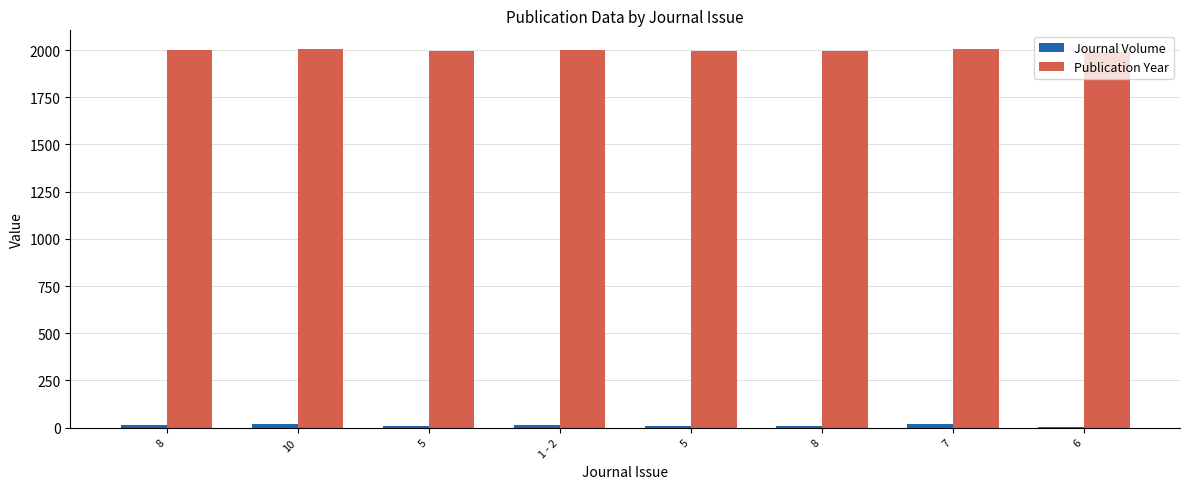

List the labels in order of Publication Year value, smallest first.

6, 5, 5, 8, 8, 1 - 2, 7, 10